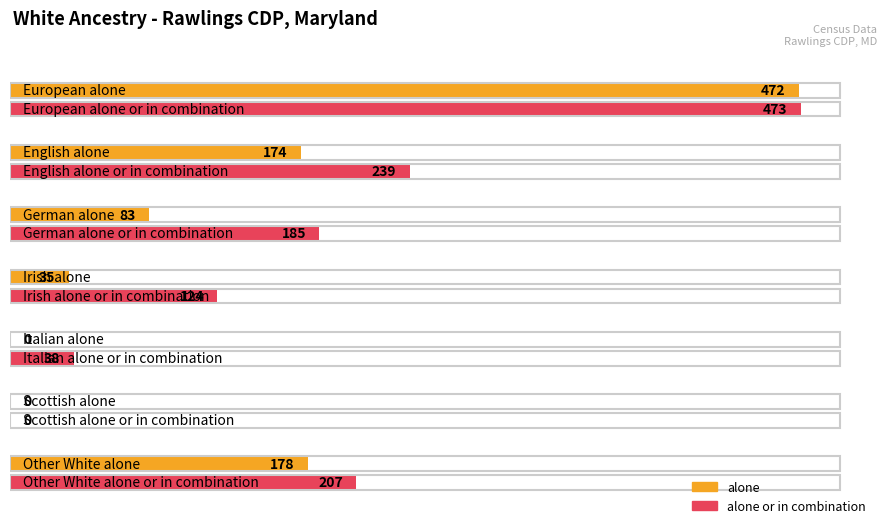

How many distinct data groups are displayed?

2